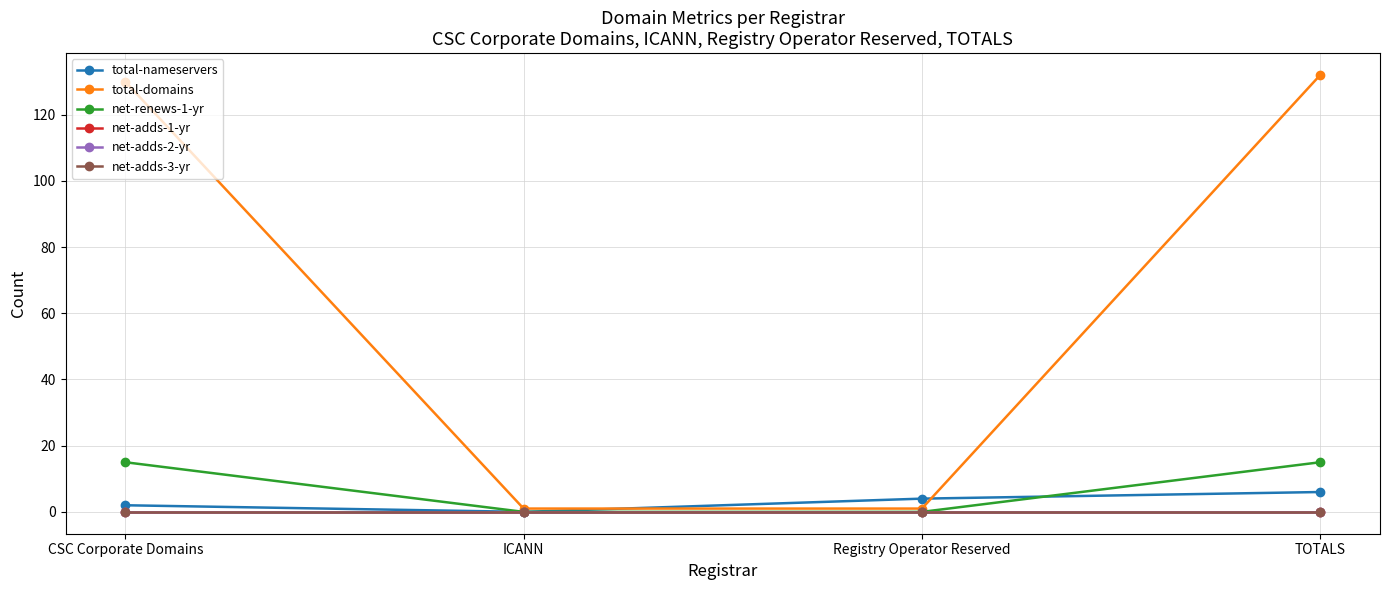

At how many categories does at least one series exceed 108?

2